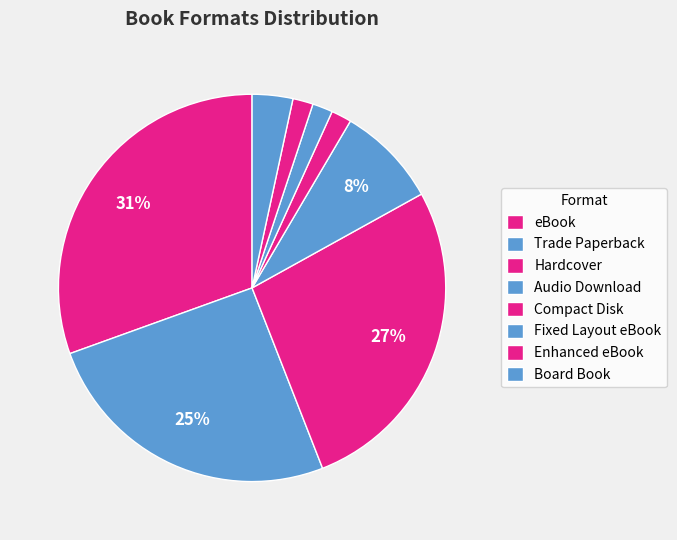

How many slices are in this pie chart?

8